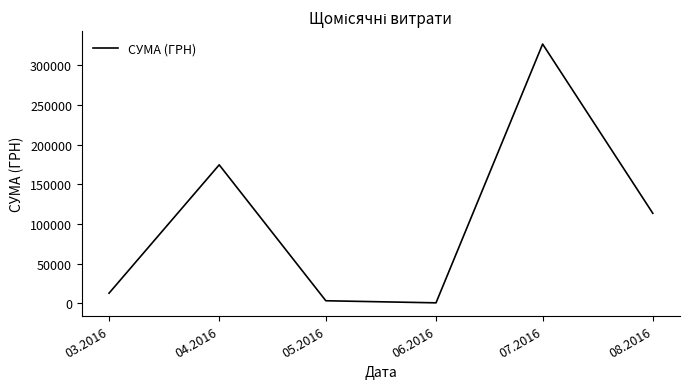

Where is the first local maximum?

04.2016